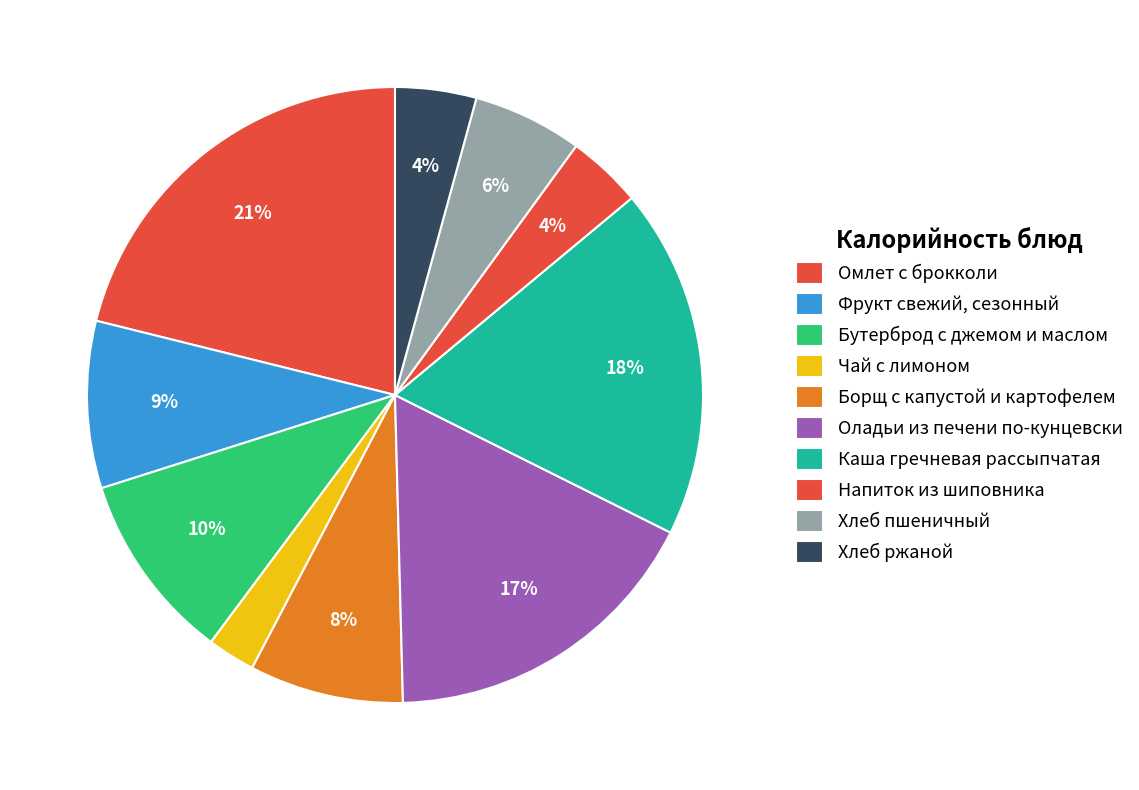

How many slices are in this pie chart?

10